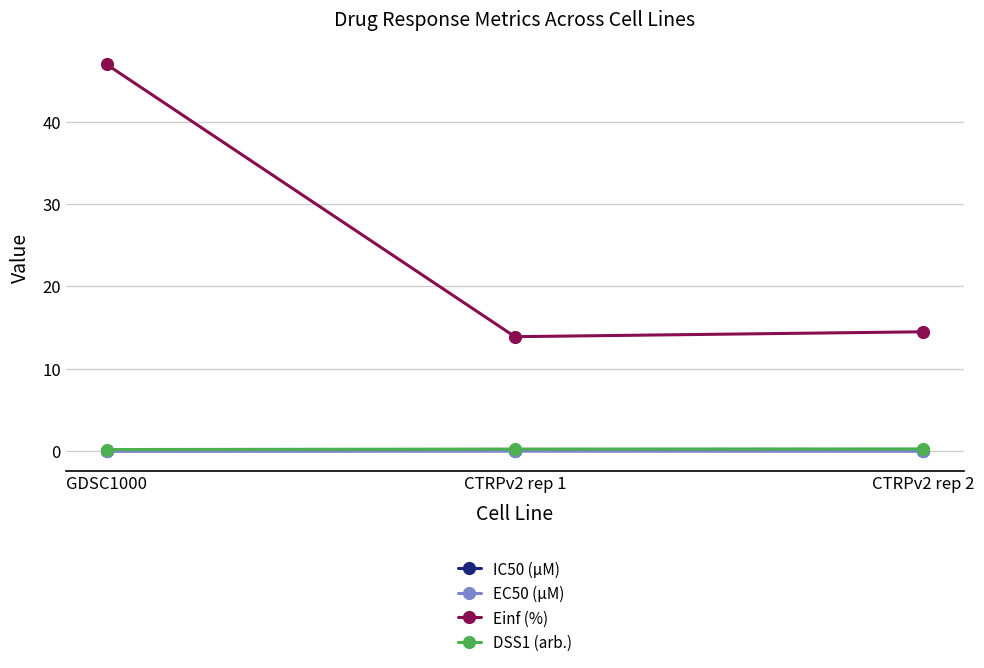

True or false: Einf (%) has a value of 3.1 at CTRPv2 rep 2.

False